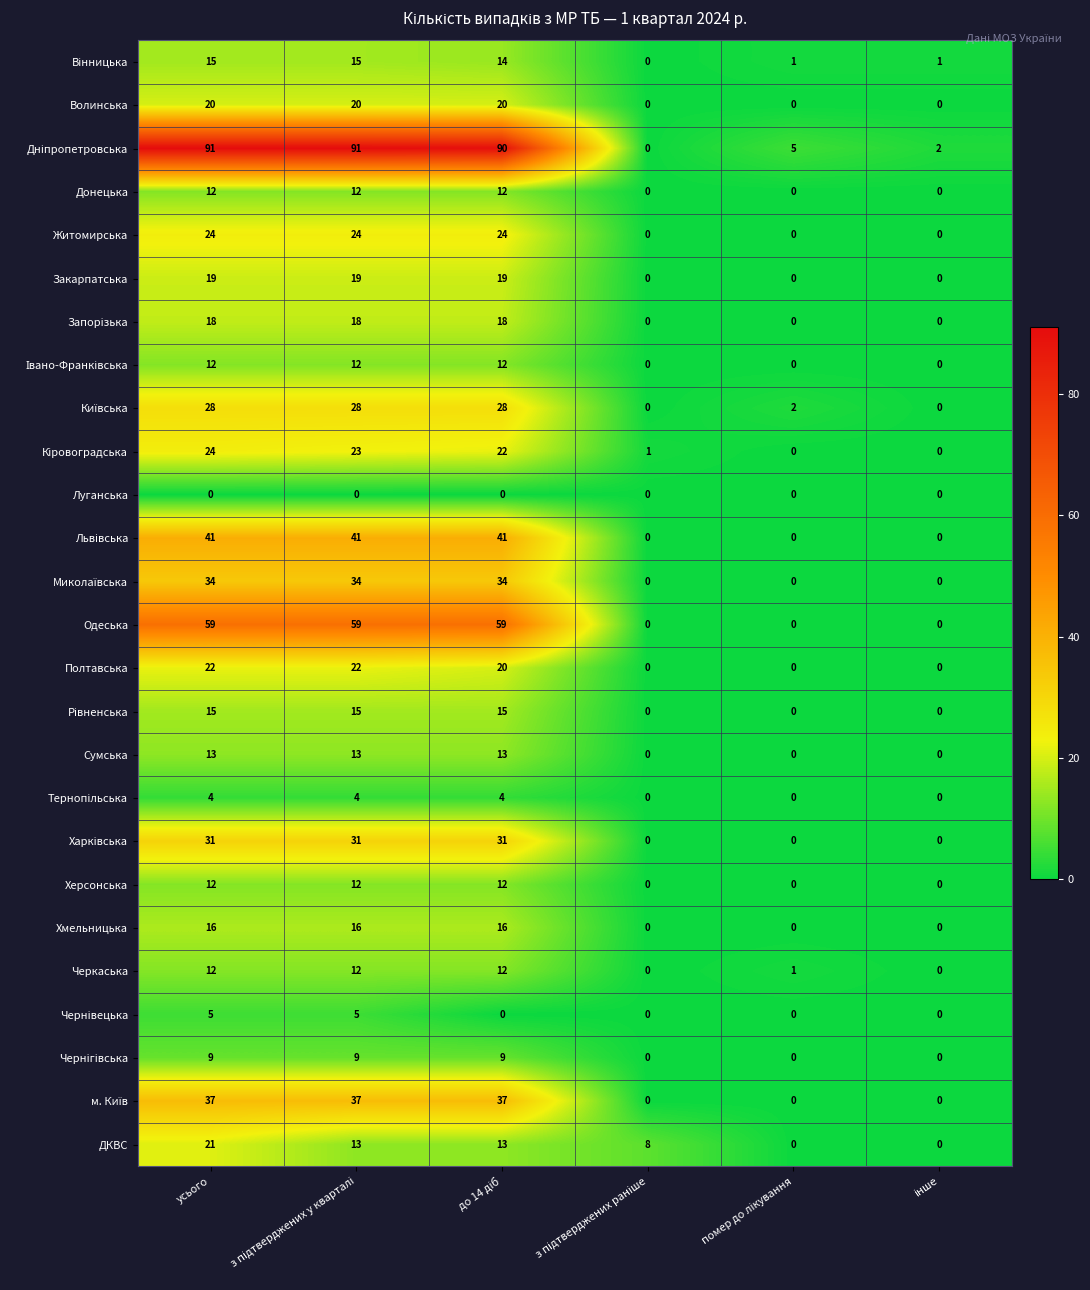

What is the difference between the maximum and minimum values in the ДКВС series?

21